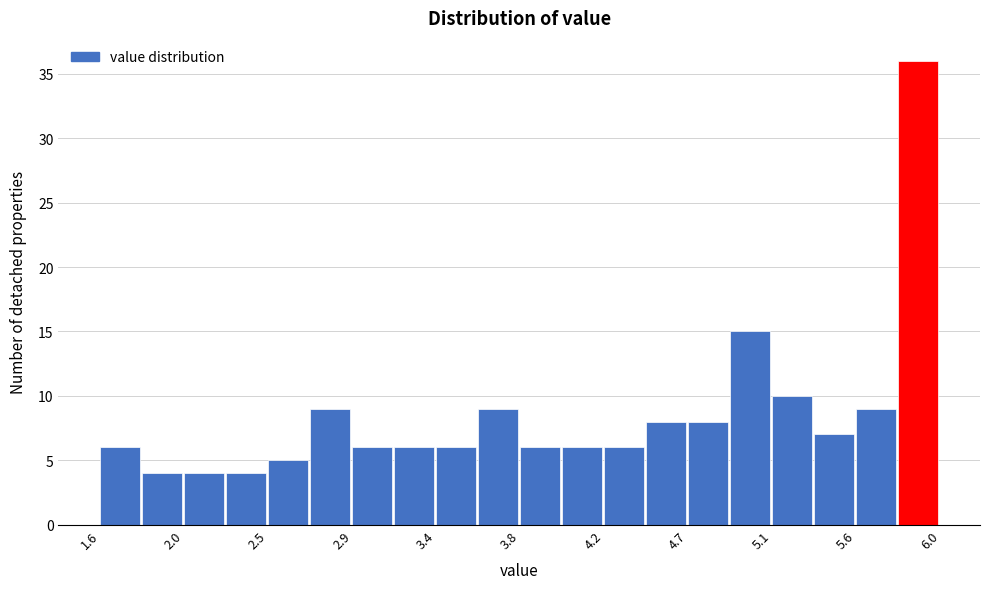

How tall is the bar that spans 2.92 to 3.14 on the x-axis? Neither the bar edges nor the heights are printed on the chart, so give them approximately, as read against the axes.

6